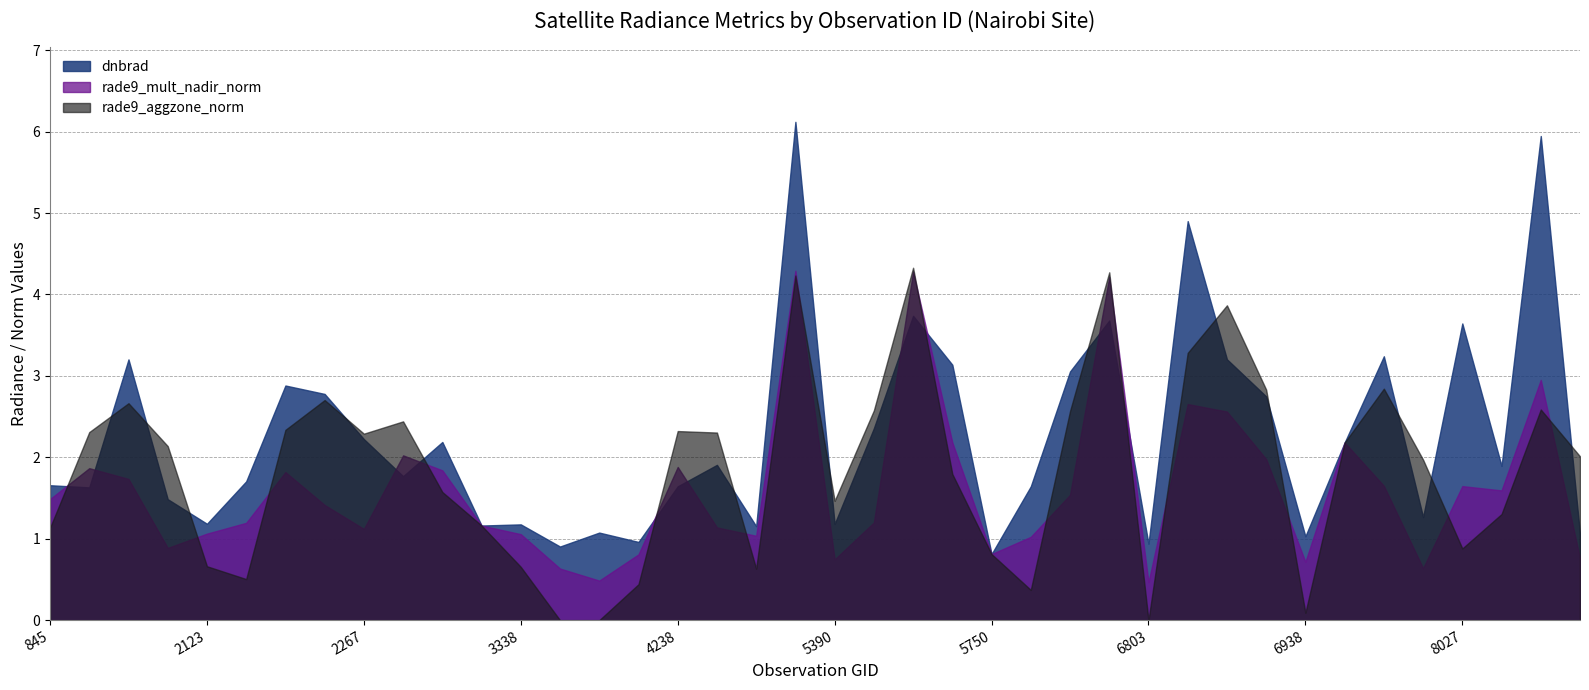

True or false: rade9_aggzone_norm and dnbrad cross at least once.

True